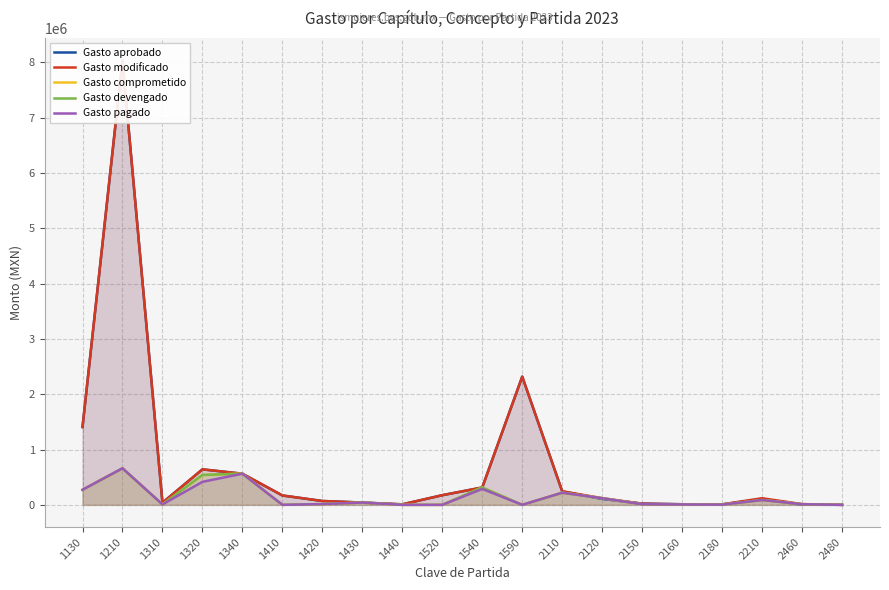

List the labels in order of Gasto comprometido value, smallest first.

1410, 1440, 1520, 1590, 2480, 2180, 2160, 1310, 2150, 2460, 1420, 1430, 2210, 2120, 2110, 1130, 1540, 1320, 1340, 1210